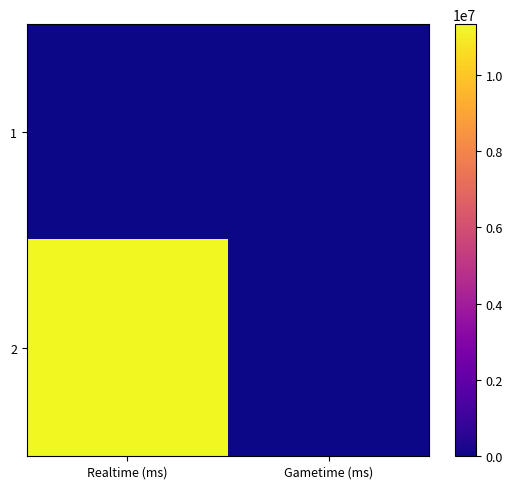

What is the spread (max minus min) of values at Realtime (ms)?

11326383